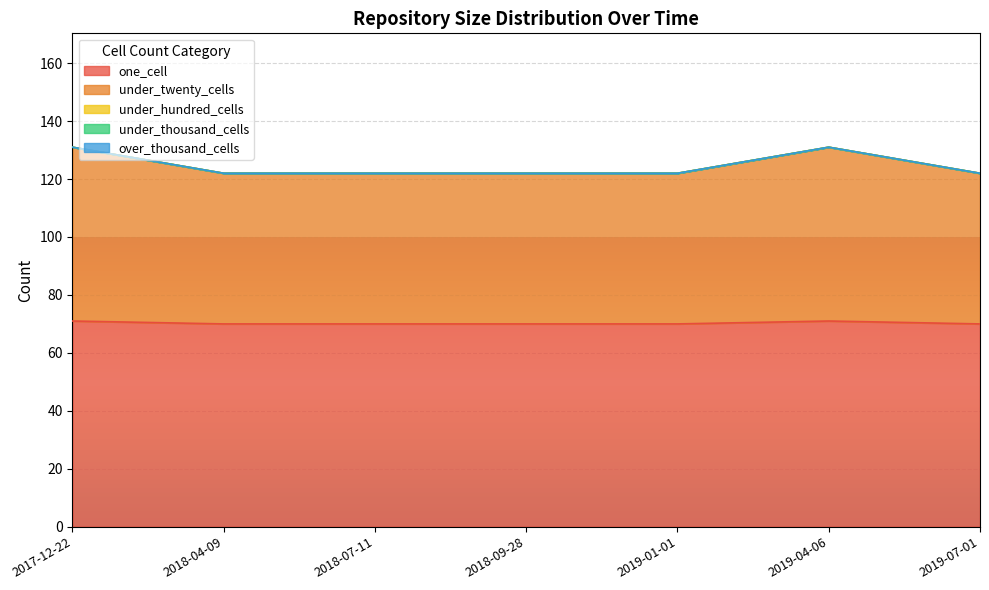

How many categories are shown in the chart?

7